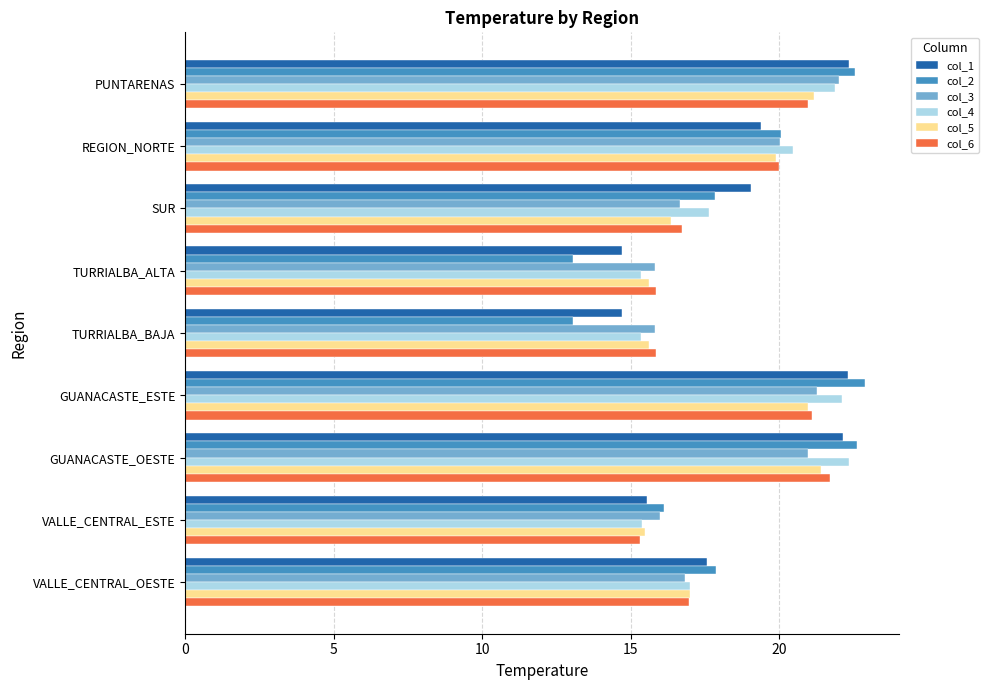

Which series has the widest spread of values?

col_2